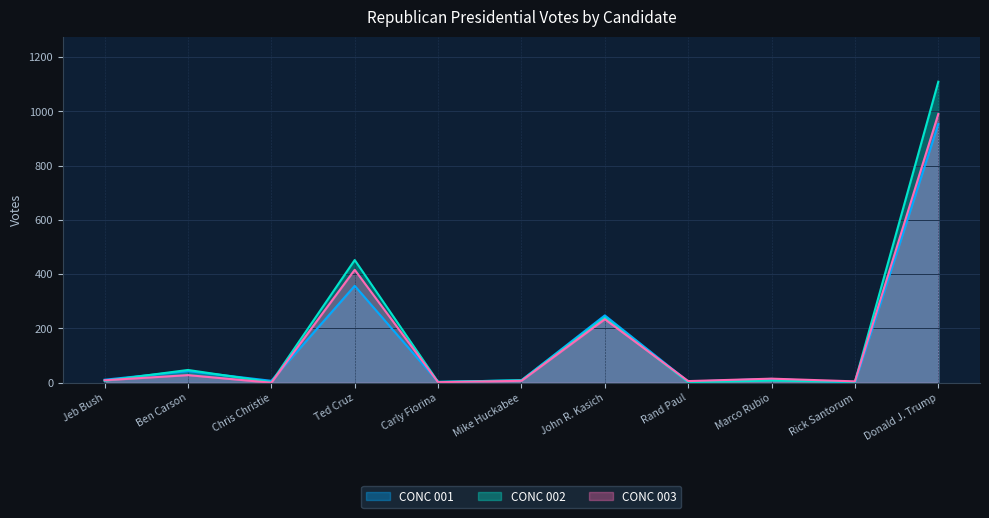

What is the sum of all CONC 002 values?

1882